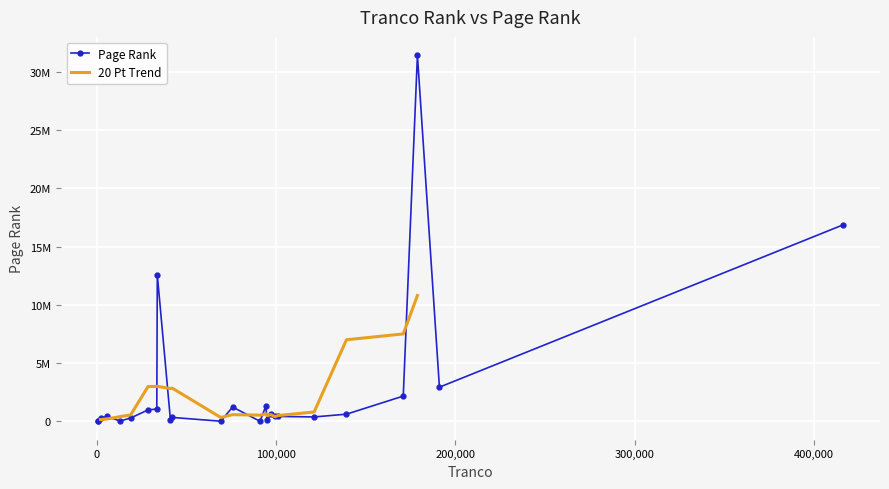

List the labels in order of value, largest first.

178893, 416118, 33814, 191160, 170993, 94327, 75826, 33535, 28637, 139311, 97199, 99447, 101018, 5985, 121284, 42178, 2205, 18960, 95060, 41171, 13103, 69203, 91088, 855, 682